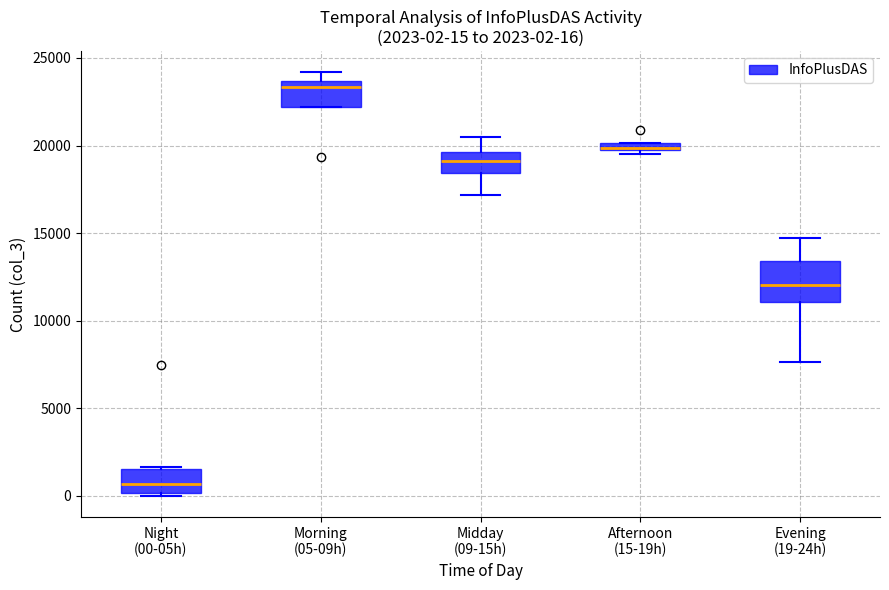

Which box's median line is the highest?

Morning (05-09h)